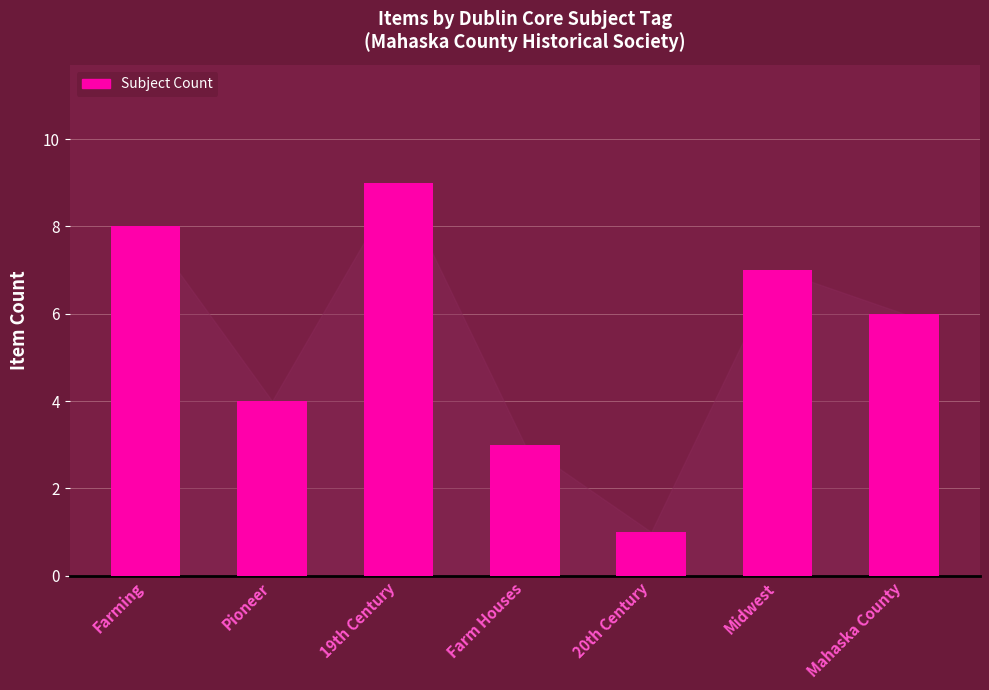

What is the difference between the maximum and second lowest values?

6